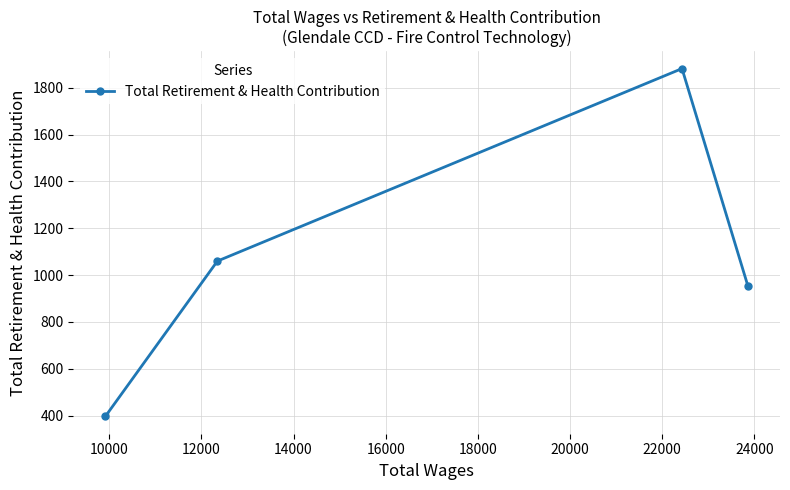

What is the value of the 3rd point from the left?

1882